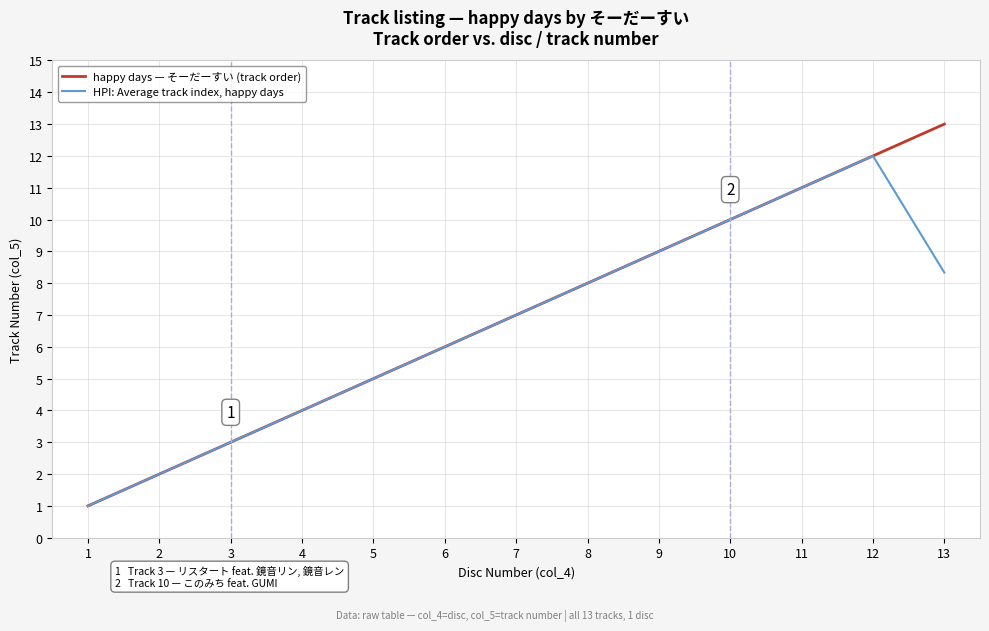

Rank the series by their average value, from lowest to highest.

HPI: Average track index, happy days, happy days — そーだーすい (track order)